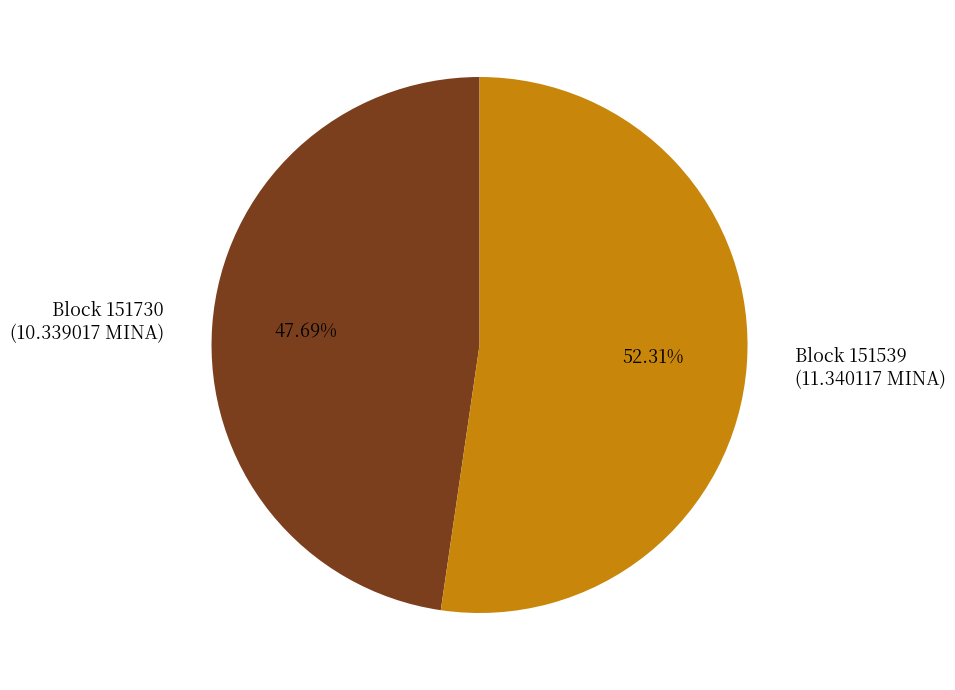

Is there any slice that represents more than half of the pie?

Yes